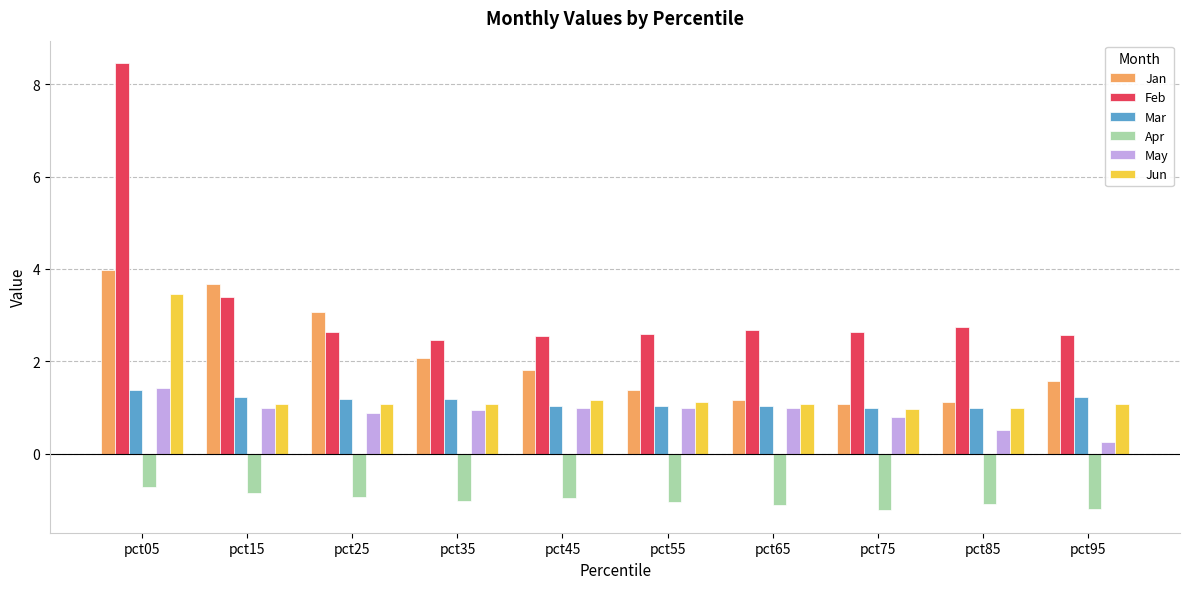

How many groups of bars are there?

10